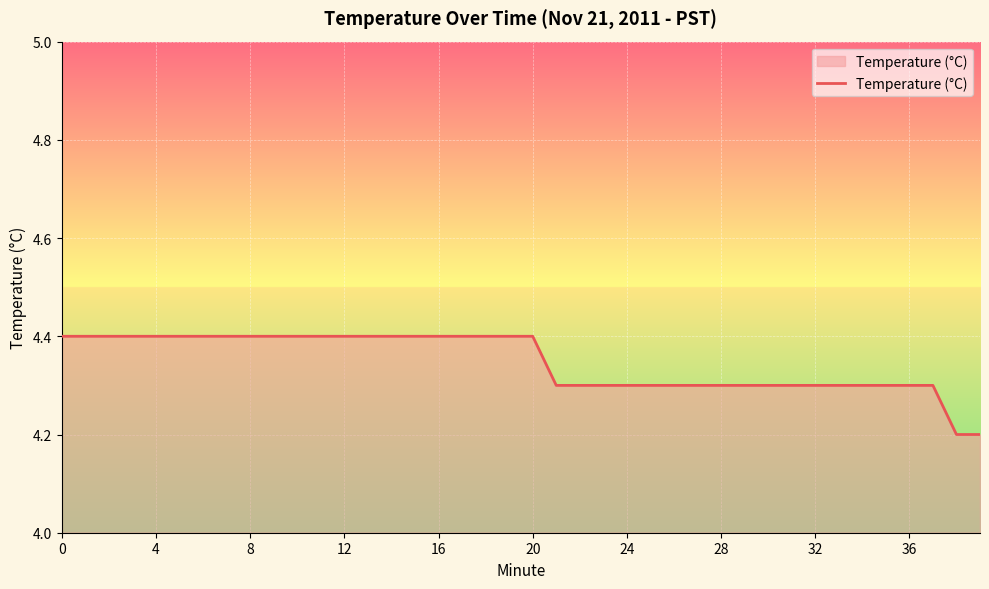

What is the minimum value shown in the chart?

4.2